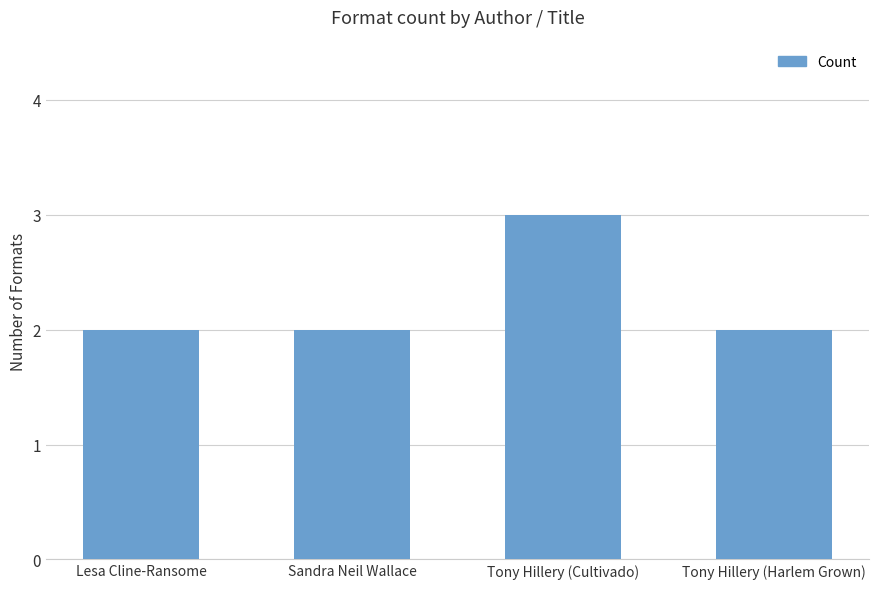

What is the label of the 2nd bar from the right?

Tony Hillery (Cultivado)